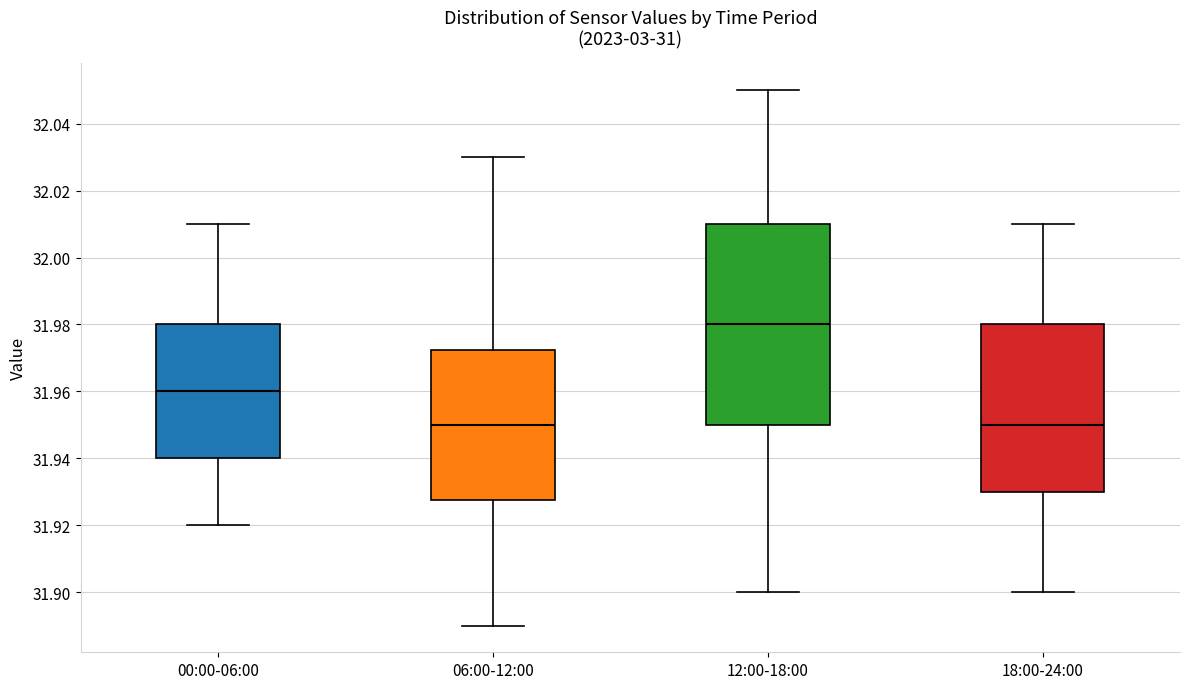

Which box is the tallest, from its lower edge to its upper edge?

12:00-18:00